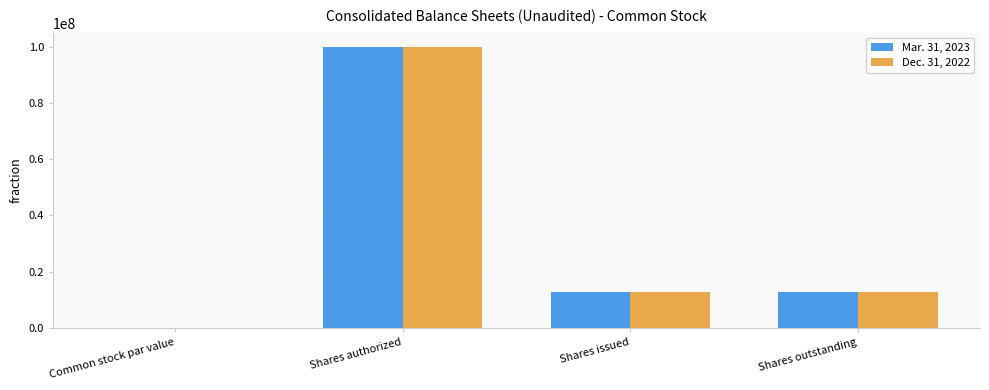

True or false: Dec. 31, 2022 has a value of 0.0 at Common stock par value.

True